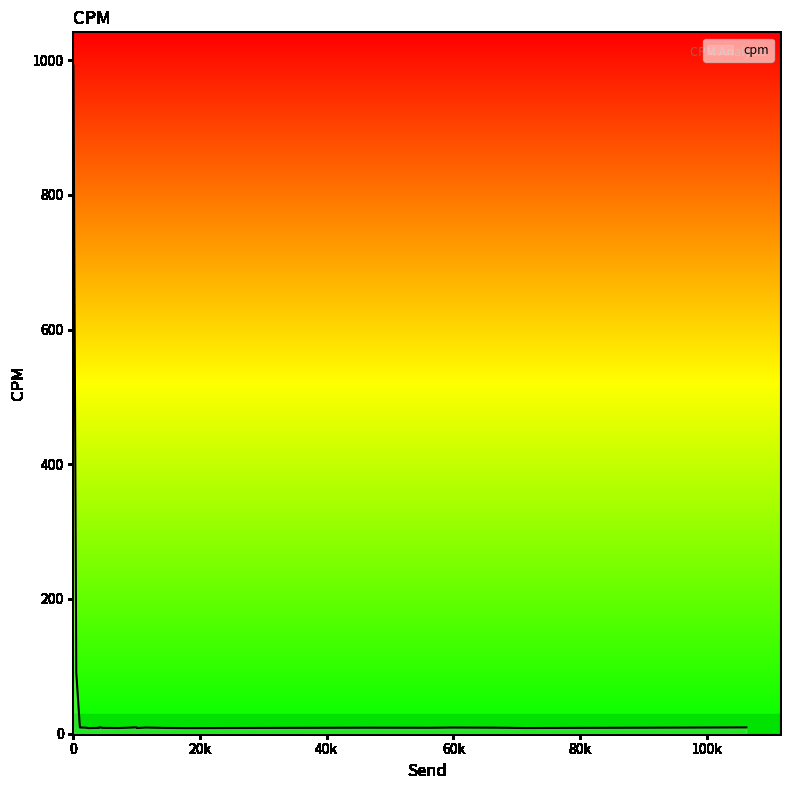

What is the difference between the maximum and minimum values?

983.2